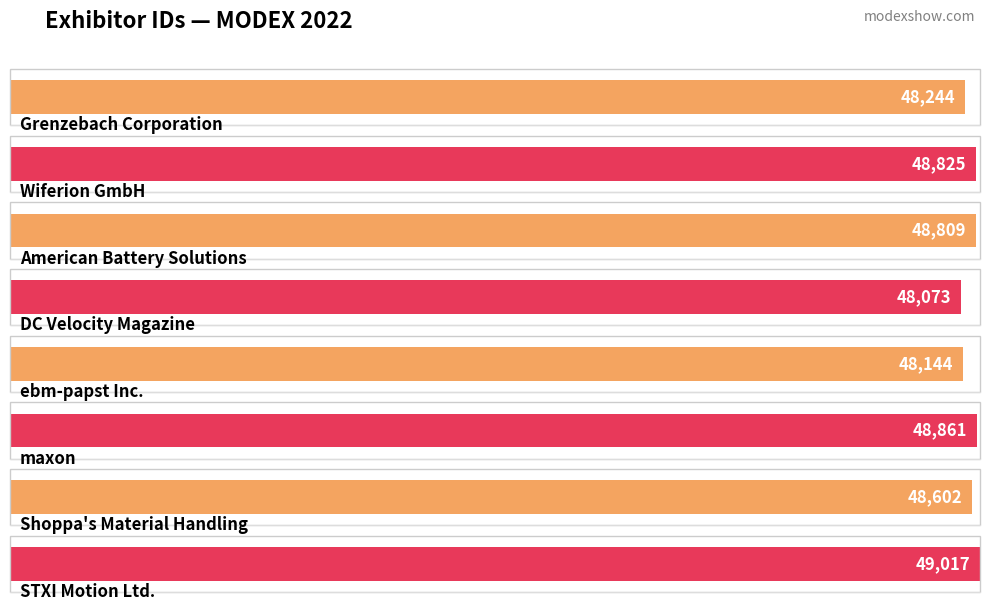

What is the change in value from Grenzebach Corporation to DC Velocity Magazine?

-171